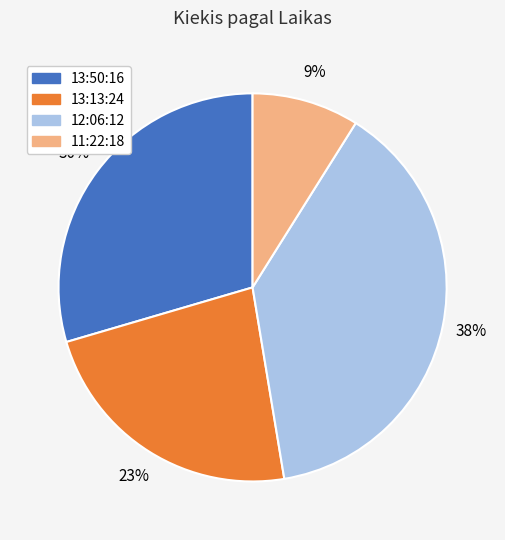

To the nearest percent, what is the average slice percentage?

25%